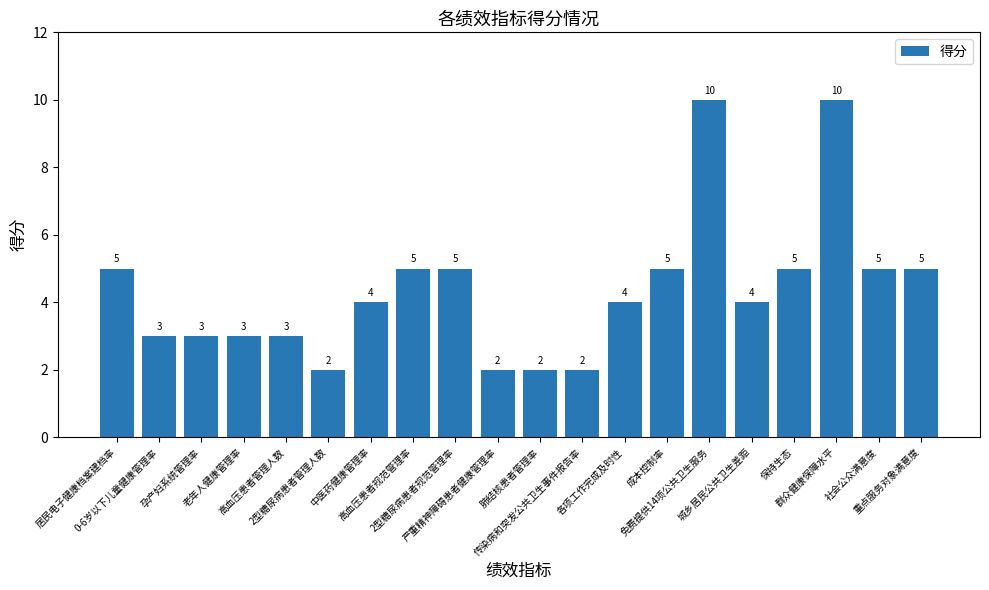

Are the bars grouped side by side (vs. stacked)?

No